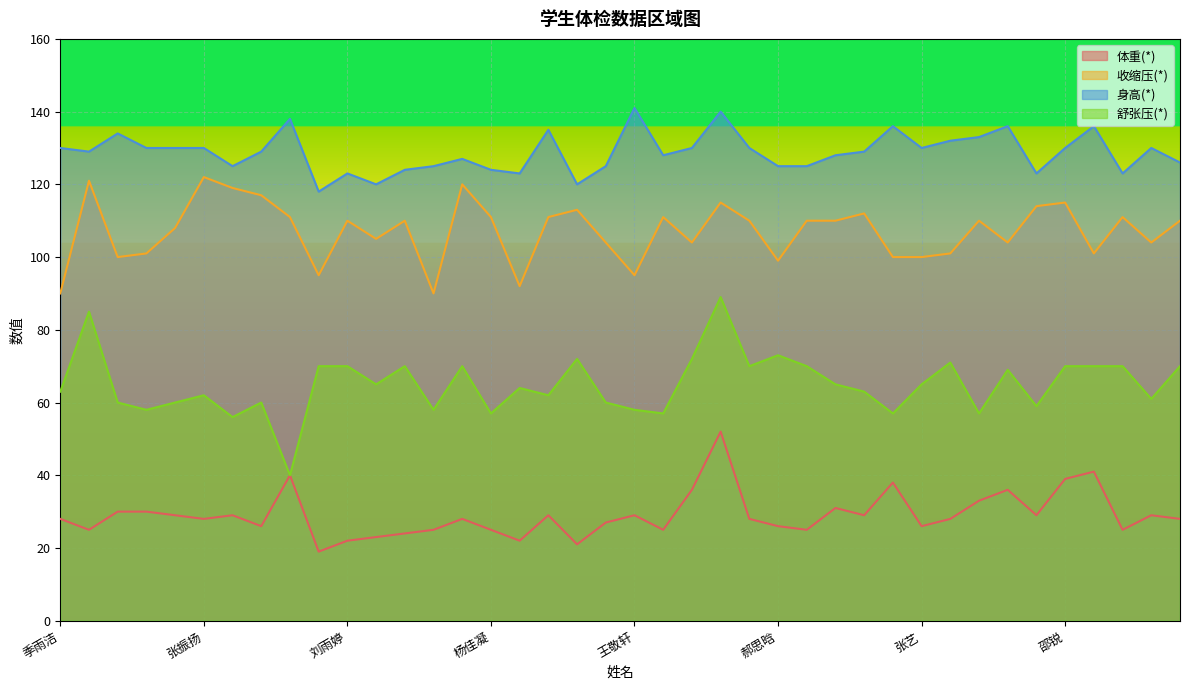

How many lines are shown in the chart?

4